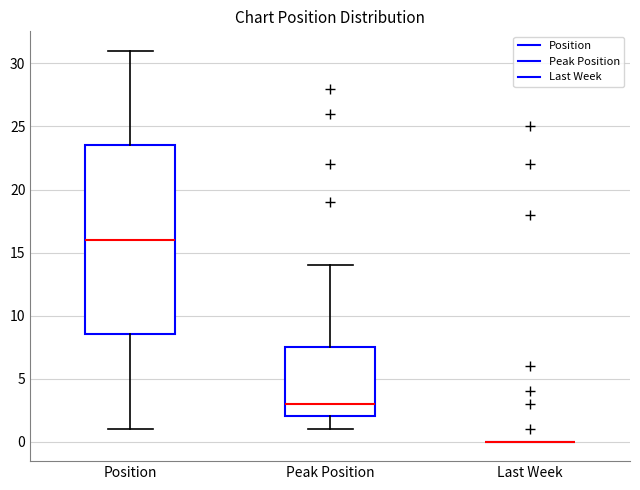

Which box is the tallest, from its lower edge to its upper edge?

Position